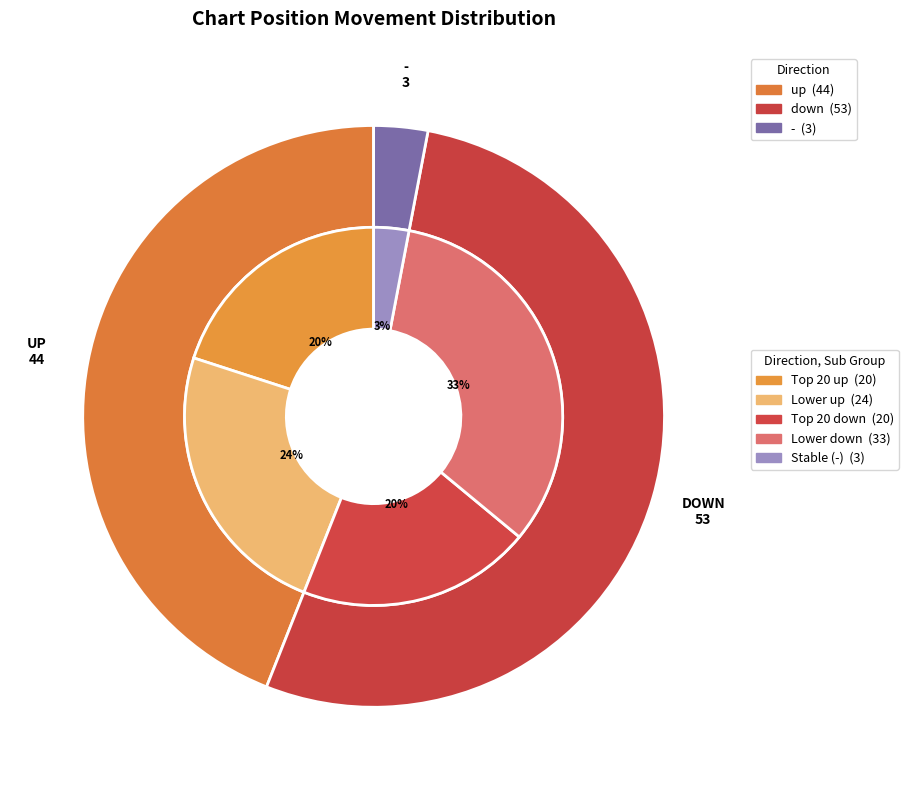

Which slice is the smallest?

-